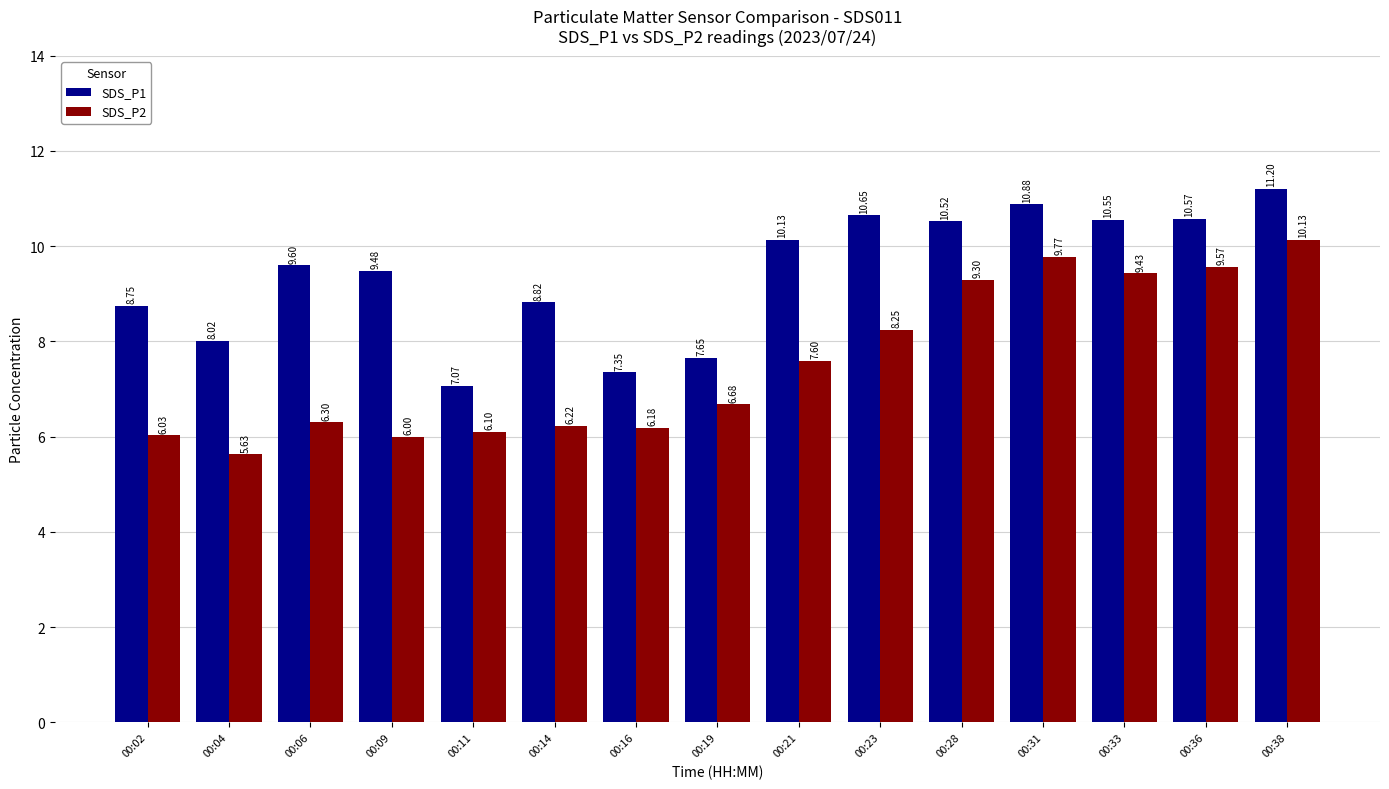

At 00:31, list the series in order from smallest to largest.

SDS_P2, SDS_P1